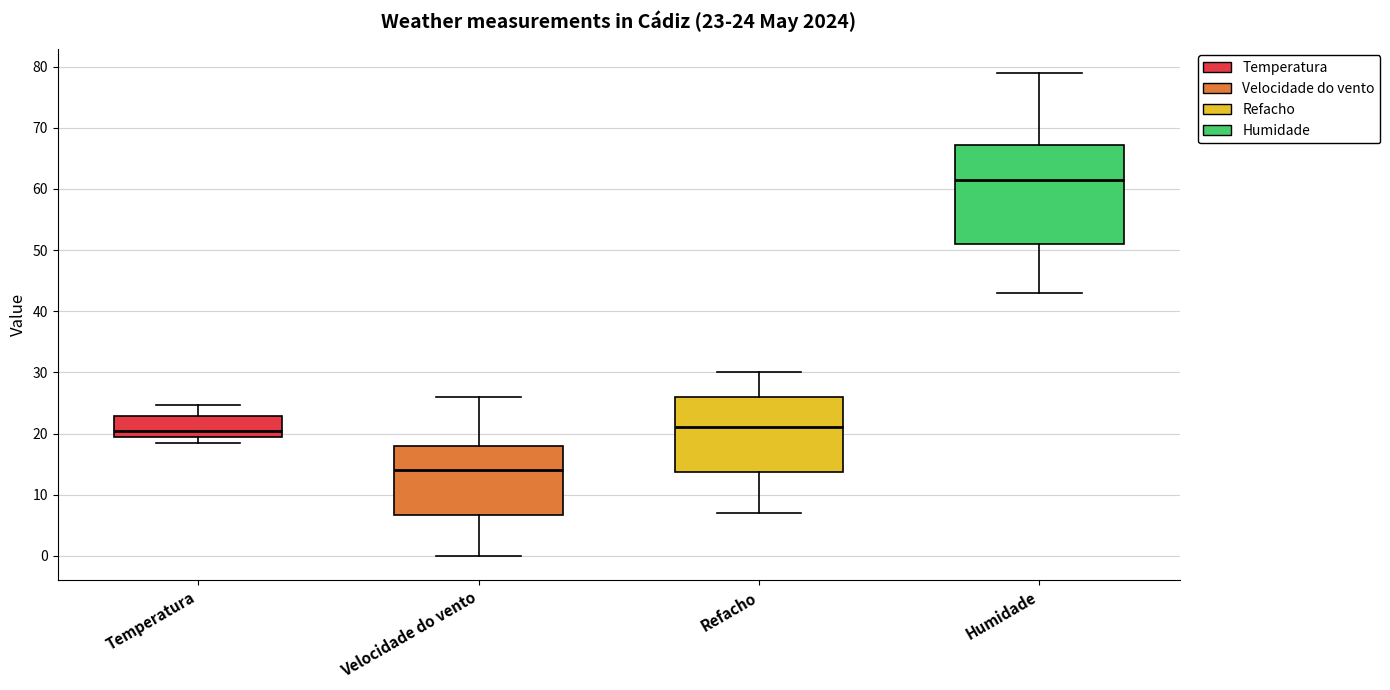

Which box is the tallest, from its lower edge to its upper edge?

Humidade